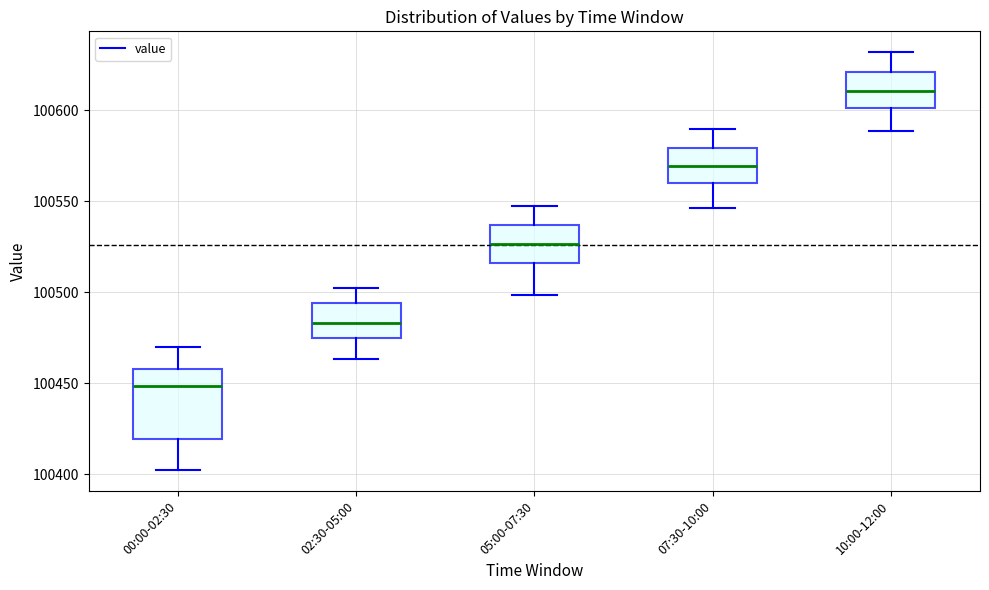

Reading left to right, transcribe this box plot: for each box, give where its median line is, the range the box spans, and where its two whiskers end, as read against the y-axis. The values are not printed on the chart, so give them approximately, as read against the axis.

00:00-02:30: median 100450, box 100420 to 100460, whiskers 100400 to 100470
02:30-05:00: median 100485, box 100475 to 100495, whiskers 100465 to 100500
05:00-07:30: median 100525, box 100515 to 100535, whiskers 100500 to 100550
07:30-10:00: median 100570, box 100560 to 100580, whiskers 100545 to 100590
10:00-12:00: median 100610, box 100600 to 100620, whiskers 100590 to 100630